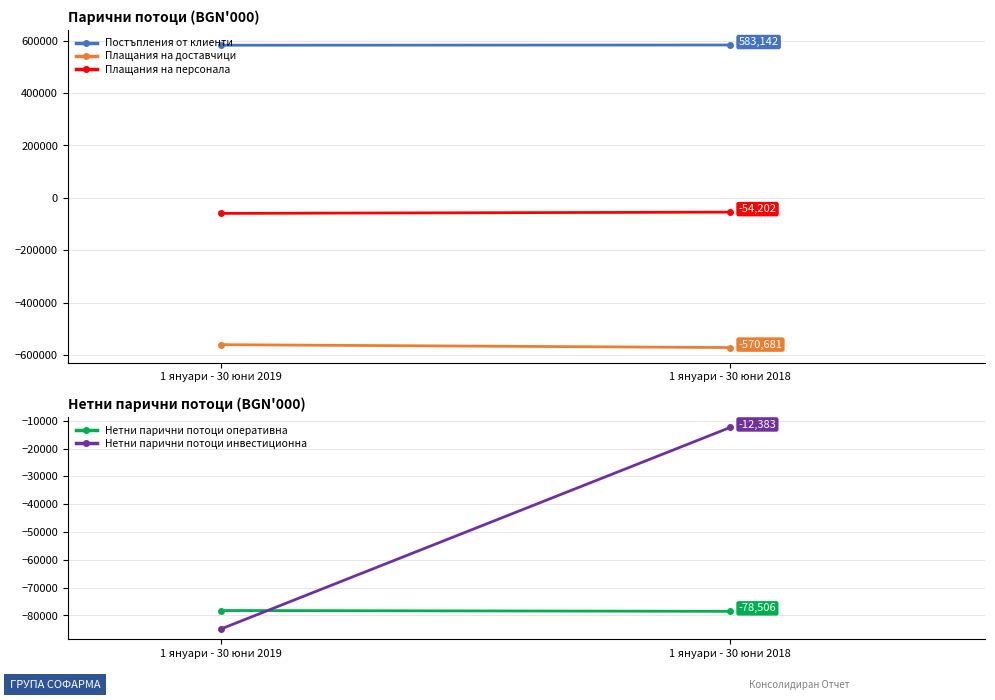

Read the Нетни парични потоци инвестиционна value at 1 януари - 30 юни 2018.

-12383